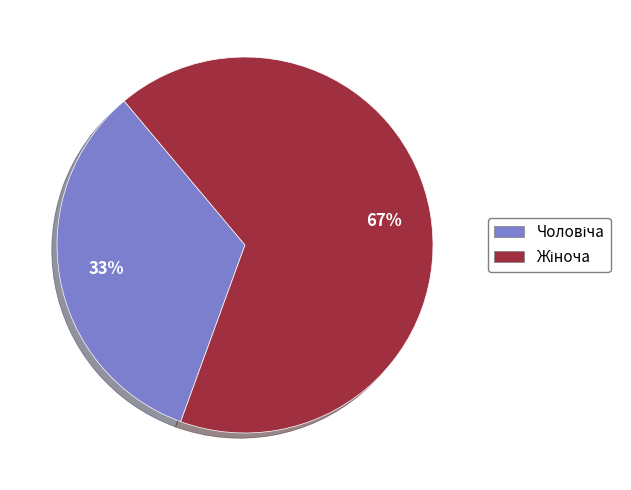

To the nearest percent, what is the average slice percentage?

50%